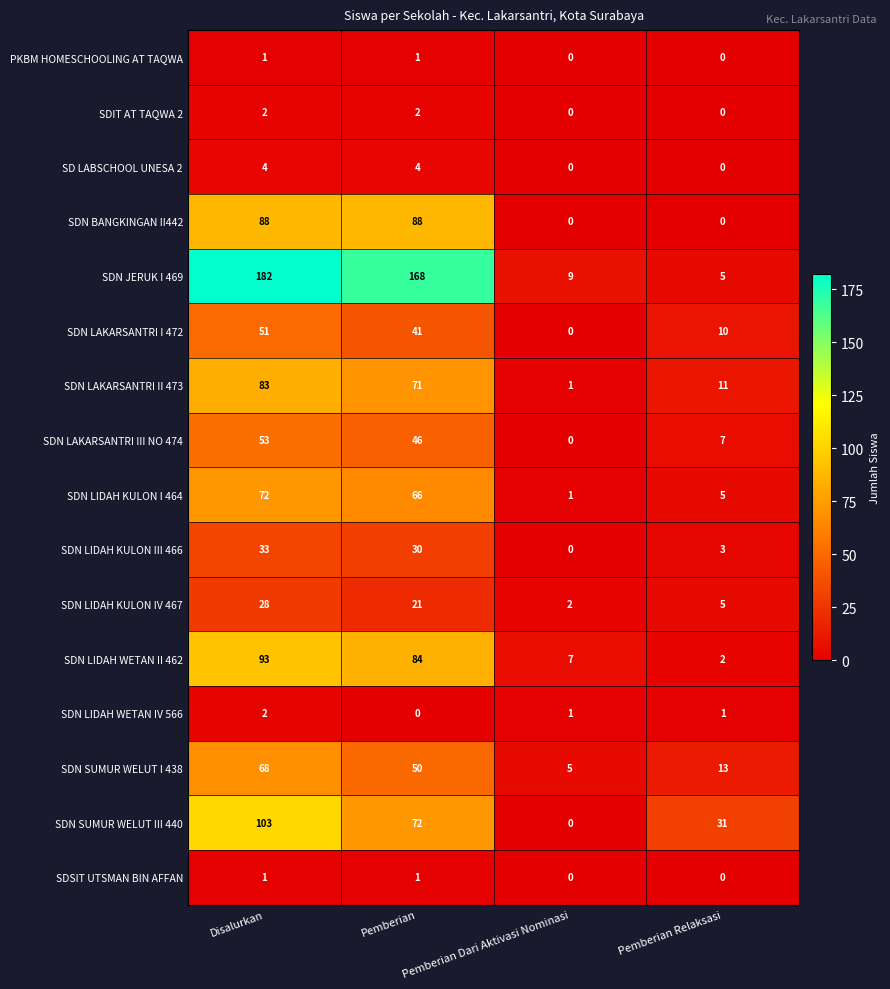

How many data points in PKBM HOMESCHOOLING AT TAQWA are less than 1?

2